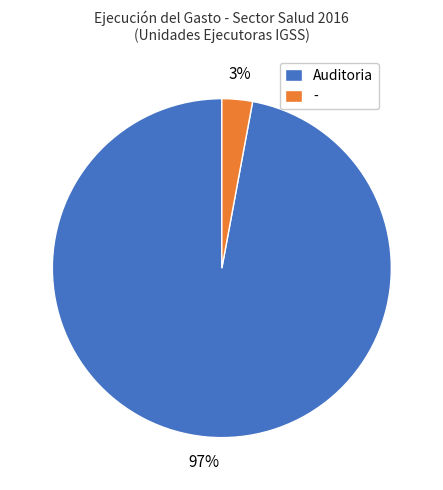

Is it true that Auditoria is 90% of the pie?

False